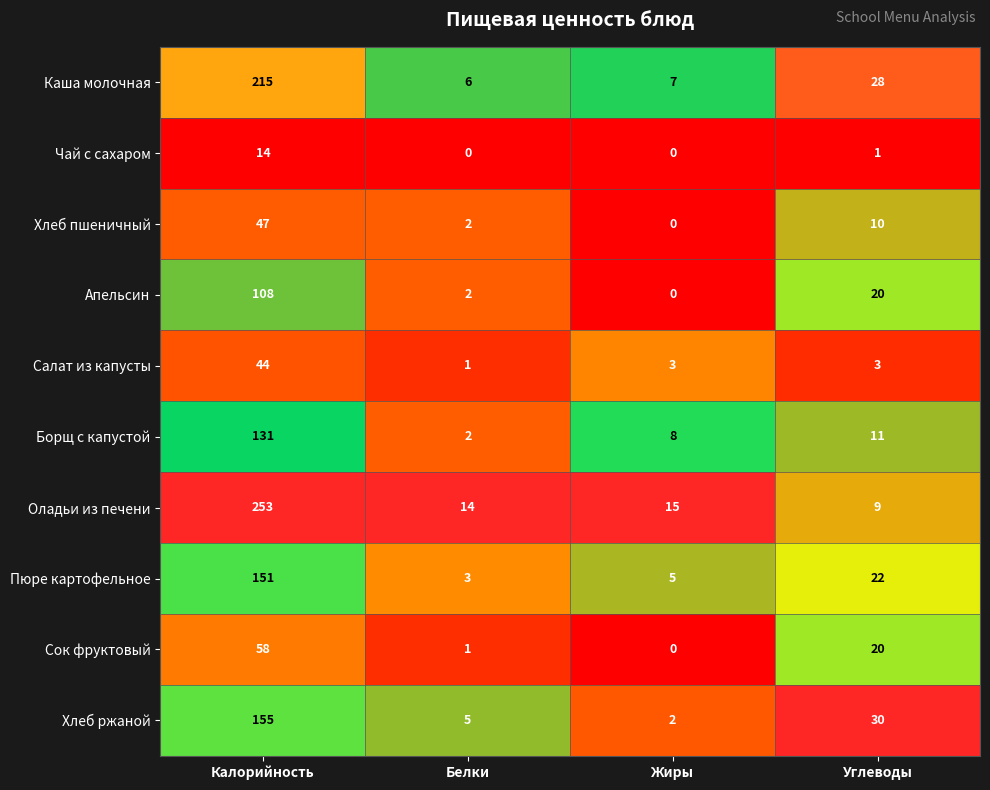

The value of Каша молочная at Углеводы is 12. True or false?

False